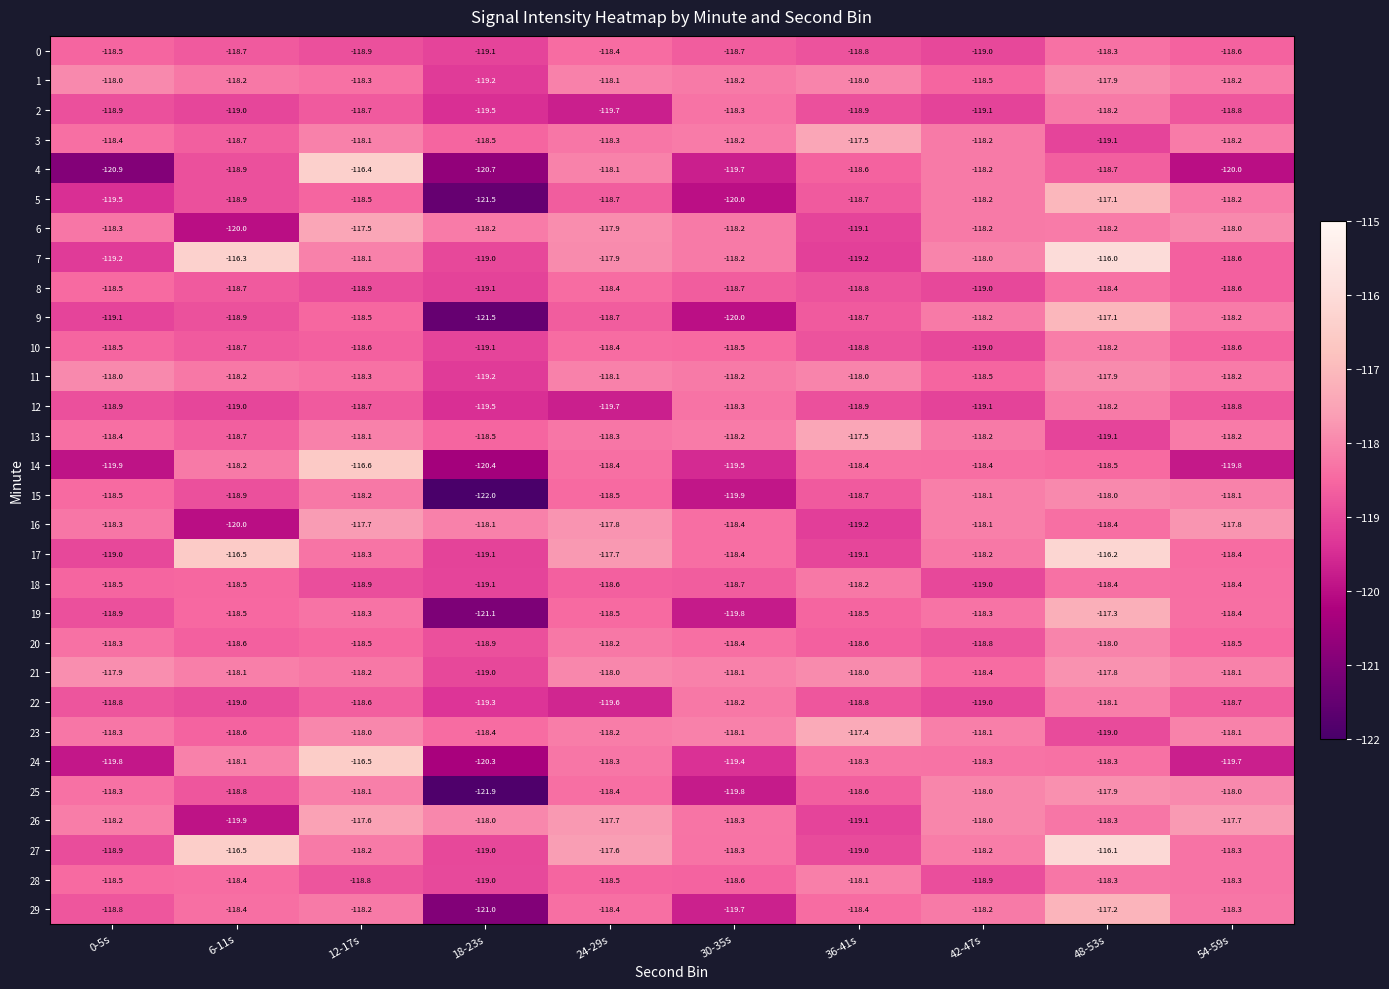

What is the maximum value for 18?

-118.2